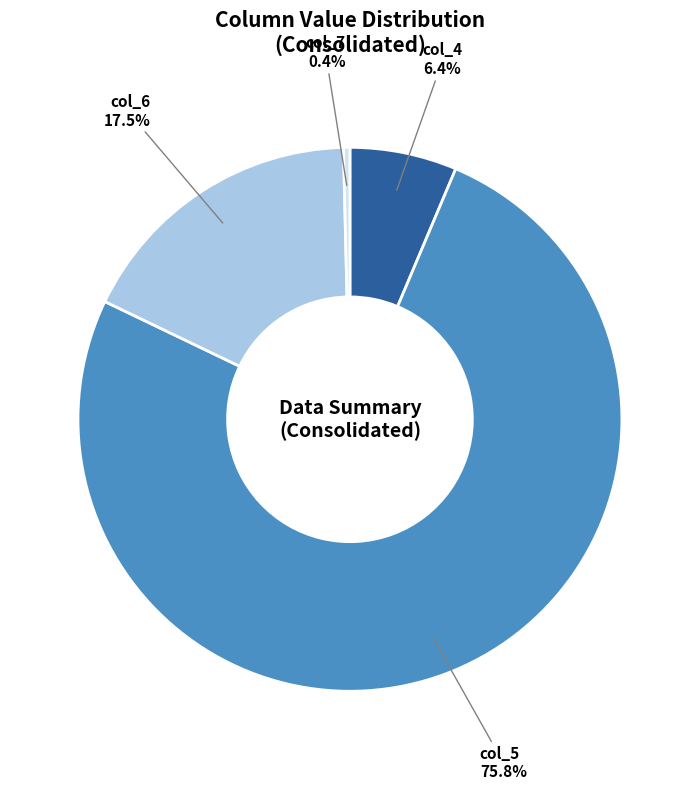

Is there a majority slice in this chart?

Yes